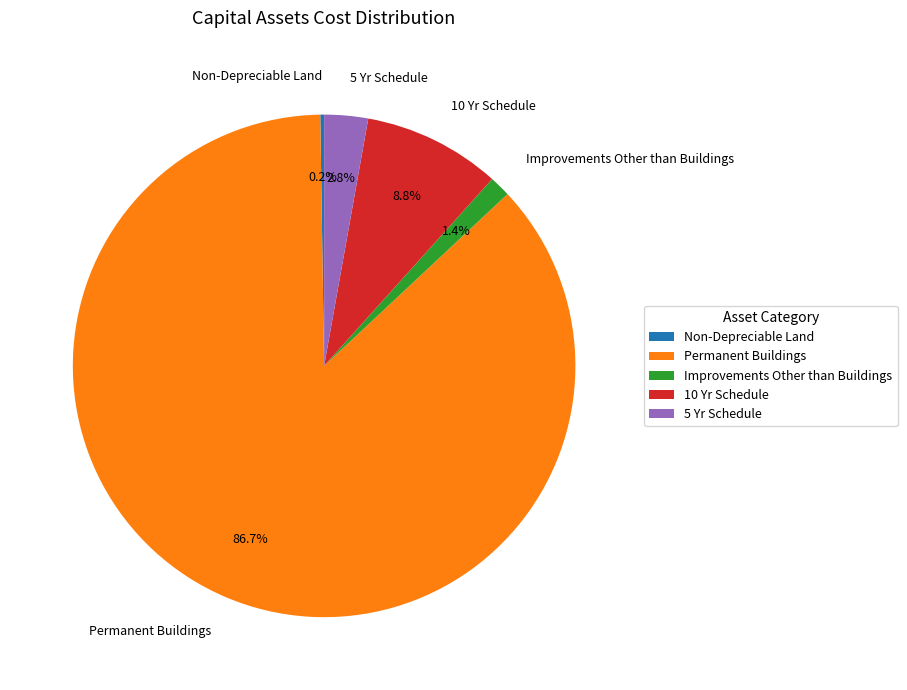

Which category has the biggest portion of the pie?

Permanent Buildings